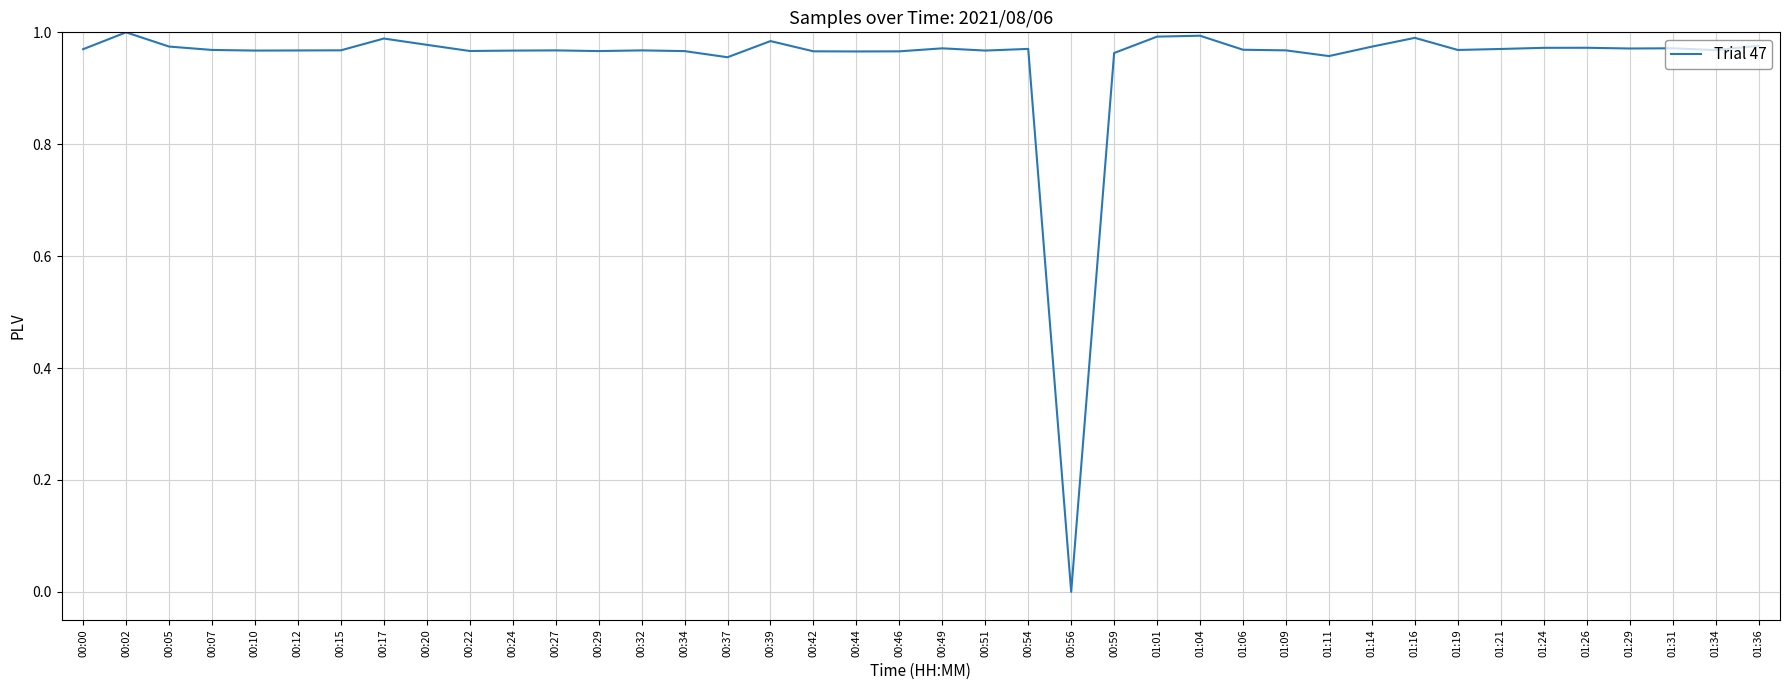

The chart shows a value of 1.5 at 01:31. True or false?

False